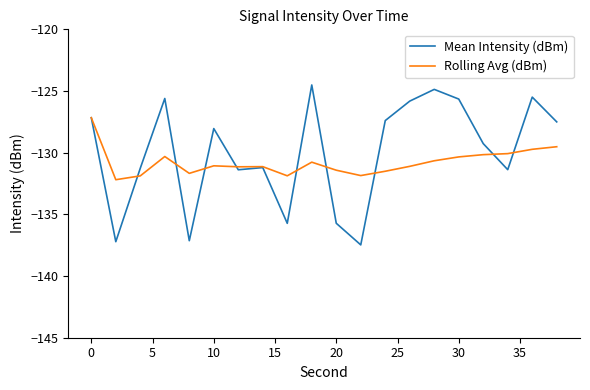

Which series has the widest spread of values?

Mean Intensity (dBm)